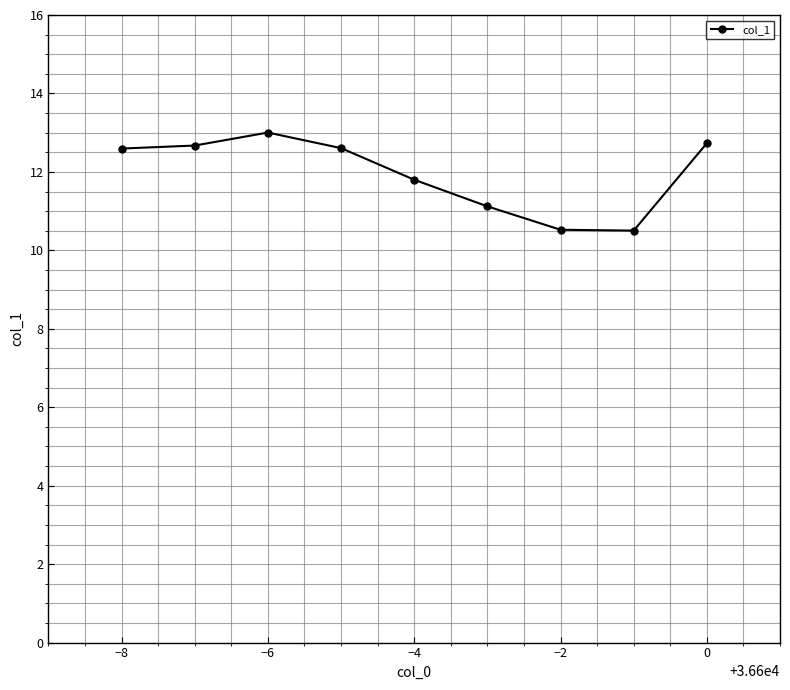

Reading right to left, list all the values displayed in this chart.

12.7	10.5	10.5	11.1	11.8	12.6	13.0	12.7	12.6